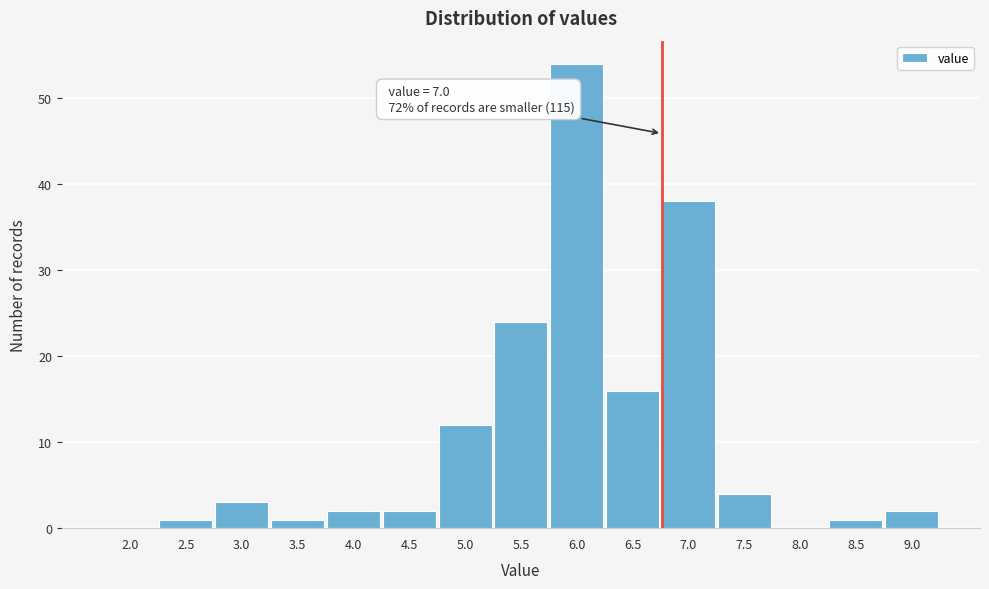

Reading right to left, transcribe all the data shown in this chart.

9.0=2	8.5=1	8.0=0	7.5=4	7.0=38	6.5=16	6.0=54	5.5=24	5.0=12	4.5=2	4.0=2	3.5=1	3.0=3	2.5=1	2.0=0